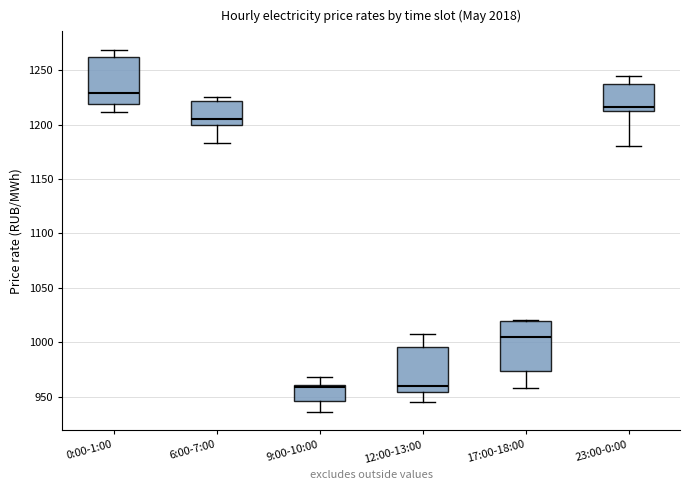

Reading left to right, read every box against the y-axis: the position of its median line, the range the box covers, and the ends of its whiskers. The values are not printed on the chart, so give them approximately, as read against the axis.

0:00-1:00: median 1230, box 1220 to 1260, whiskers 1210 to 1270
6:00-7:00: median 1205, box 1200 to 1220, whiskers 1185 to 1225
9:00-10:00: median 960 (just below the box's upper edge), box 945 to 960, whiskers 935 to 970
12:00-13:00: median 960, box 955 to 995, whiskers 945 to 1010
17:00-18:00: median 1005, box 975 to 1020, whiskers 960 to 1020 (just above the box's upper edge)
23:00-0:00: median 1215, box 1210 to 1235, whiskers 1180 to 1245